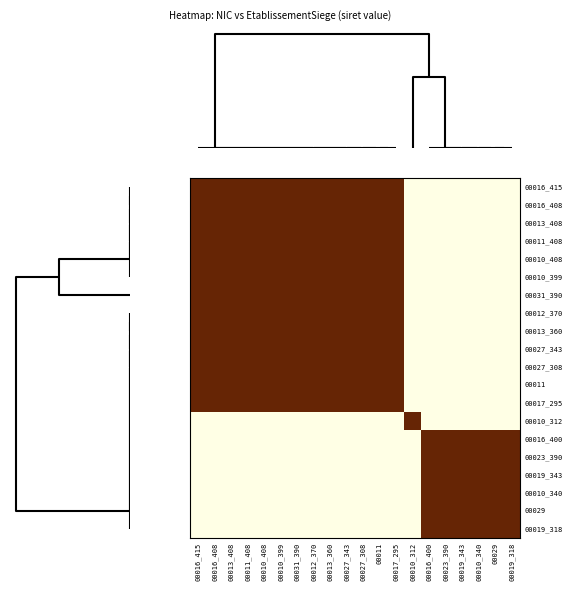

How many series are shown in this chart?

20